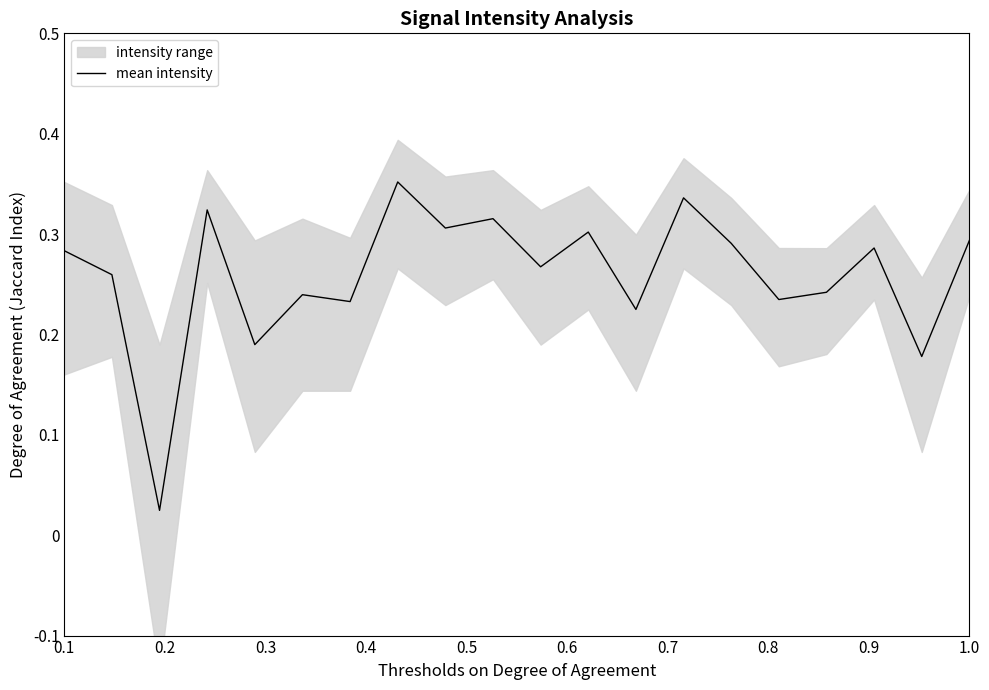

What is the difference between the maximum and minimum values?

0.3